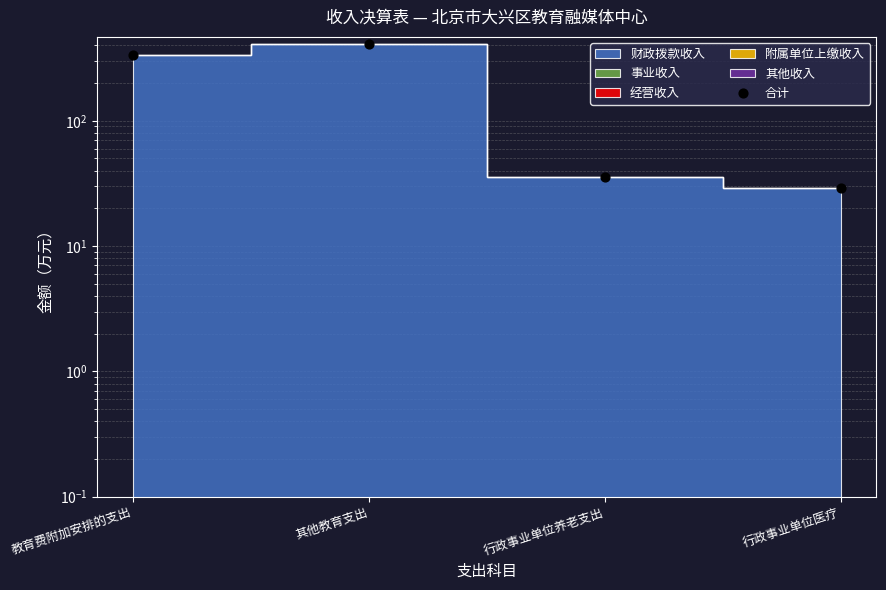

Between 行政事业单位养老支出 and 行政事业单位医疗, which is larger?

行政事业单位养老支出